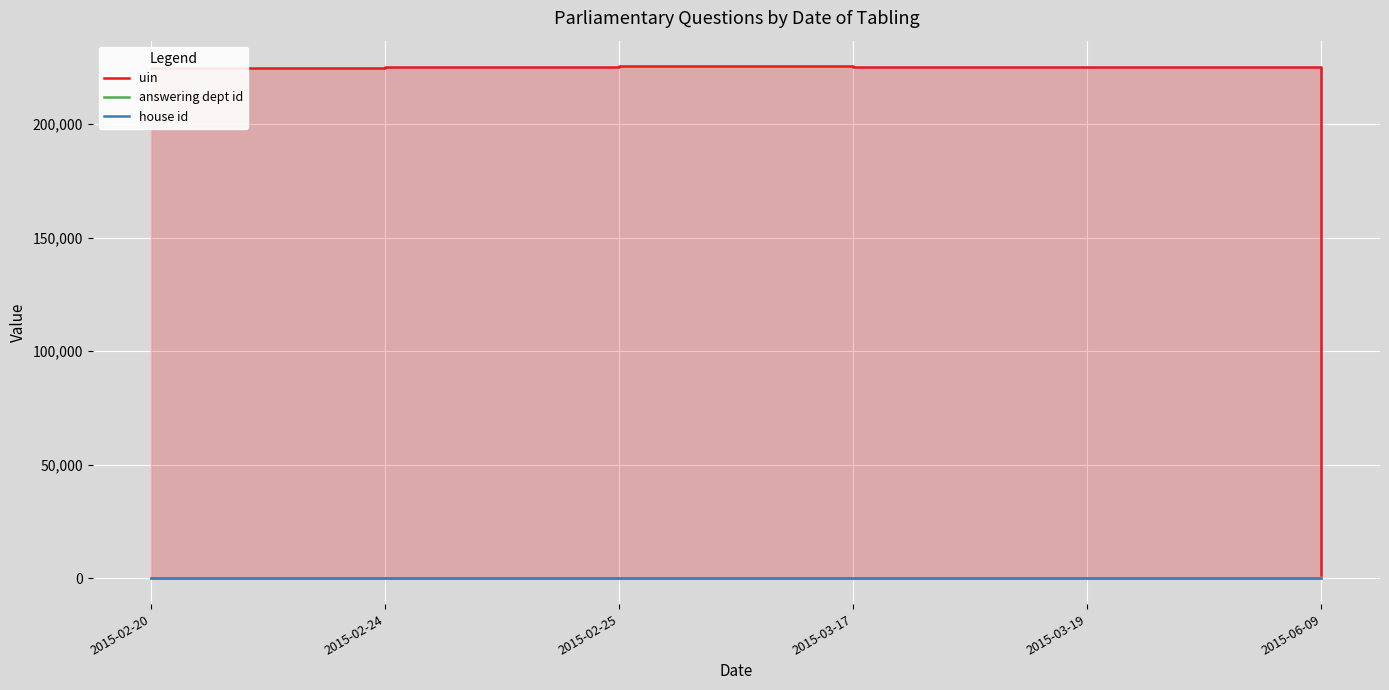

True or false: uin and house id cross at least once.

False